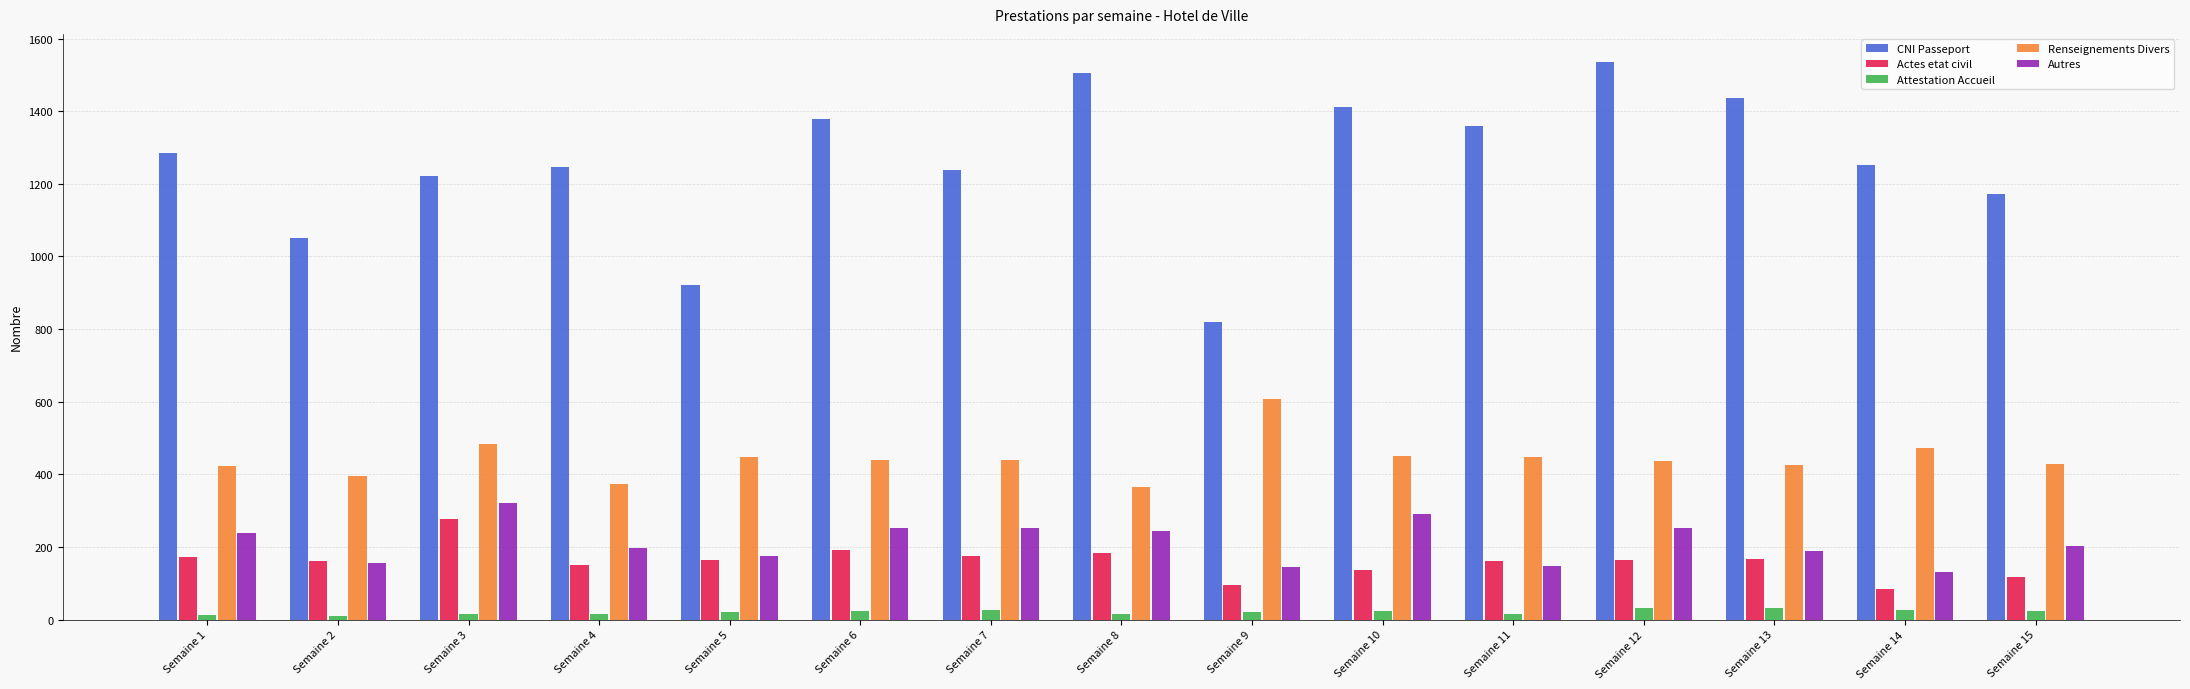

At which label is CNI Passeport closest to 1177?

Semaine 15